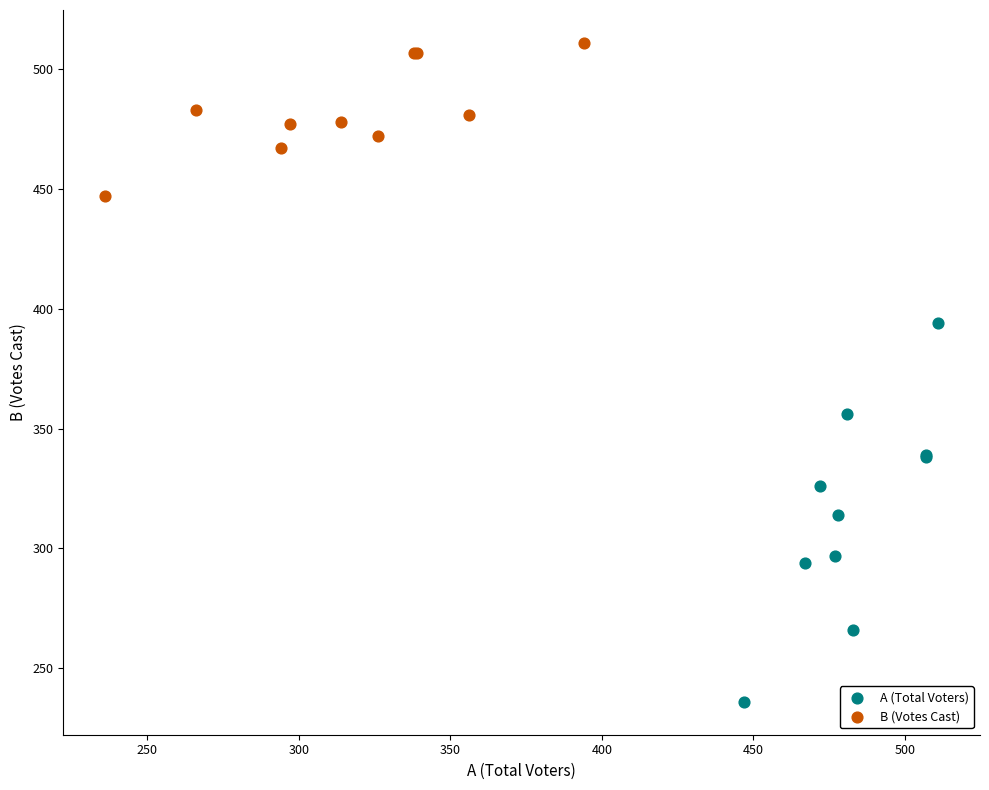

Which series has the widest spread of Y values?

A (Total Voters)